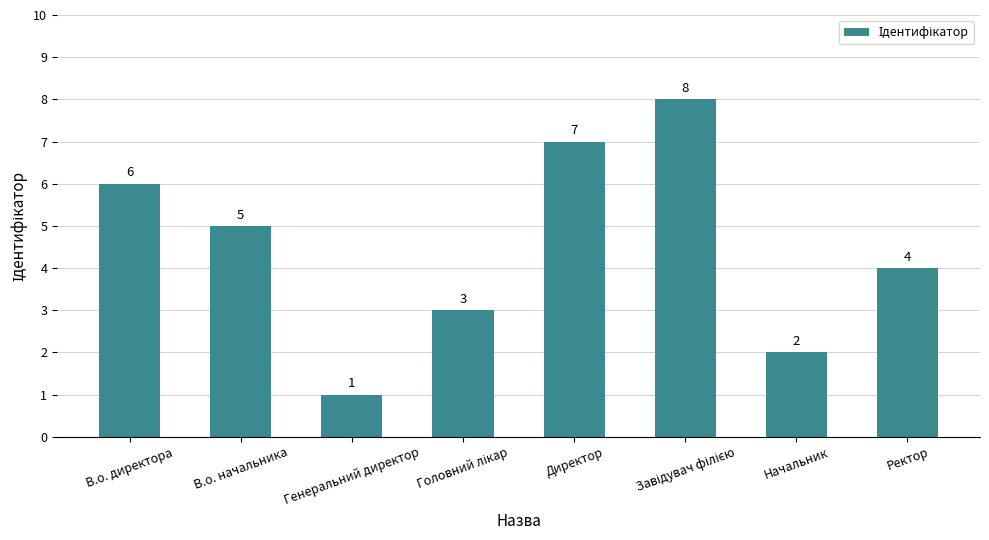

The value at В.о. директора is 6. True or false?

True